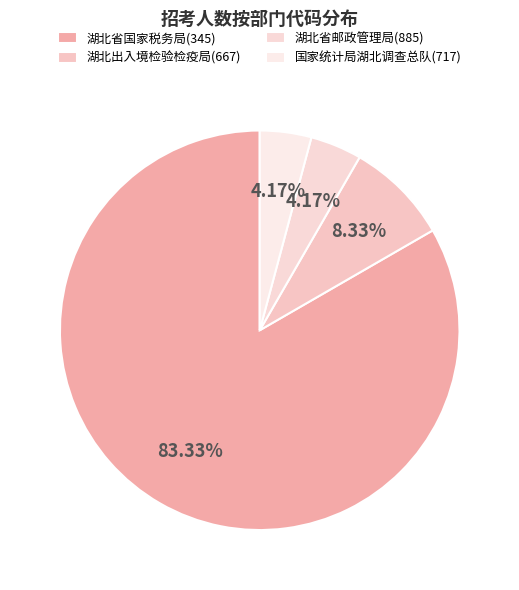

How many segments does this pie chart have?

4